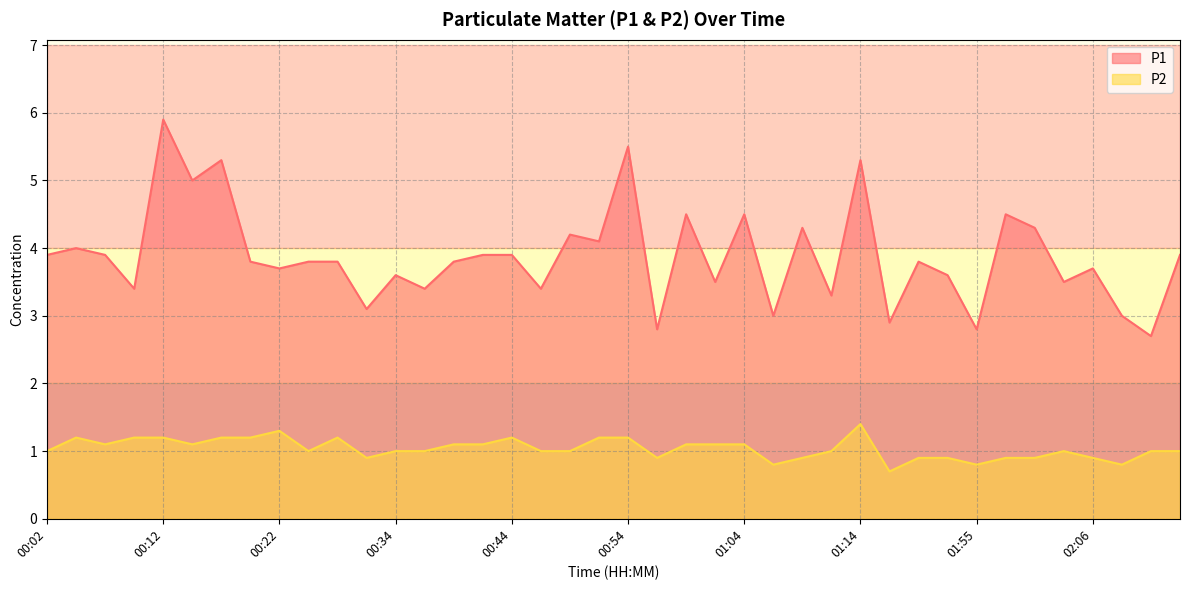

Reading left to right, transcribe all the data shown in this chart.

P1: 3.9	4.0	3.9	3.4	5.9	5.0	5.3	3.8	3.7	3.8	3.8	3.1	3.6	3.4	3.8	3.9	3.9	3.4	4.2	4.1	5.5	2.8	4.5	3.5	4.5	3.0	4.3	3.3	5.3	2.9	3.8	3.6	2.8	4.5	4.3	3.5	3.7	3.0	2.7	3.9
P2: 1.0	1.2	1.1	1.2	1.2	1.1	1.2	1.2	1.3	1.0	1.2	0.9	1.0	1.0	1.1	1.1	1.2	1.0	1.0	1.2	1.2	0.9	1.1	1.1	1.1	0.8	0.9	1.0	1.4	0.7	0.9	0.9	0.8	0.9	0.9	1.0	0.9	0.8	1.0	1.0